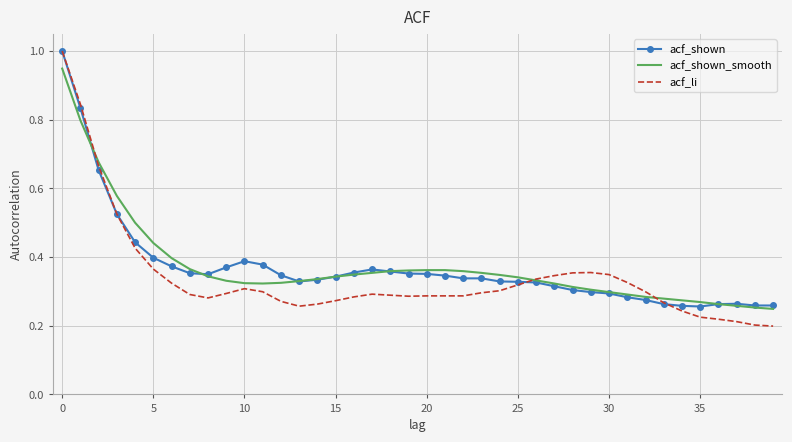

Which series has the largest range (max minus min)?

acf_li